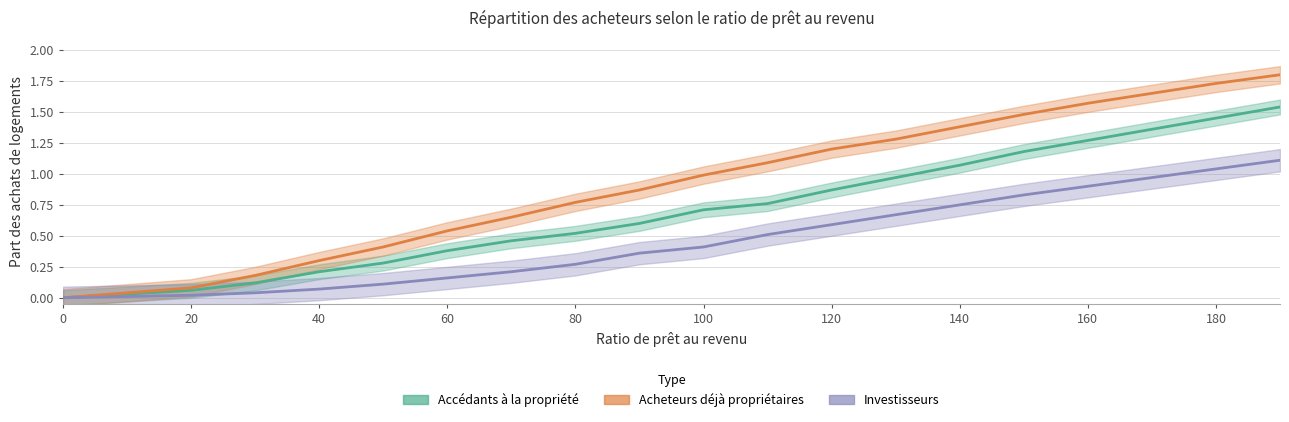

True or false: Acheteurs déjà propriétaires has a value of 0.0 at 20.

False